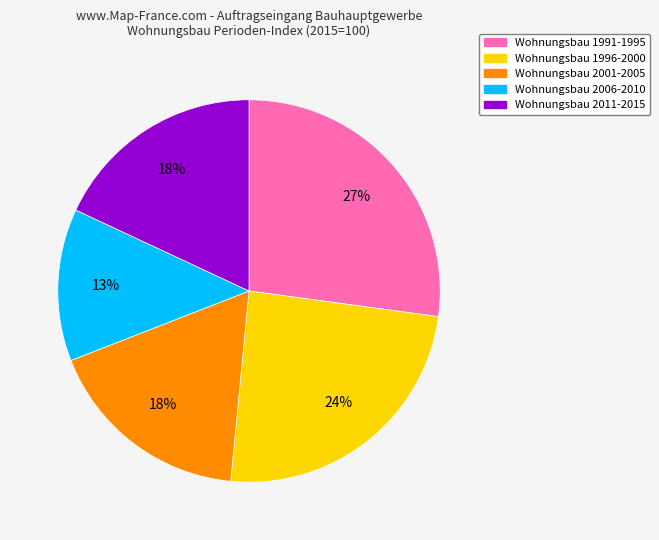

Is there a majority slice in this chart?

No